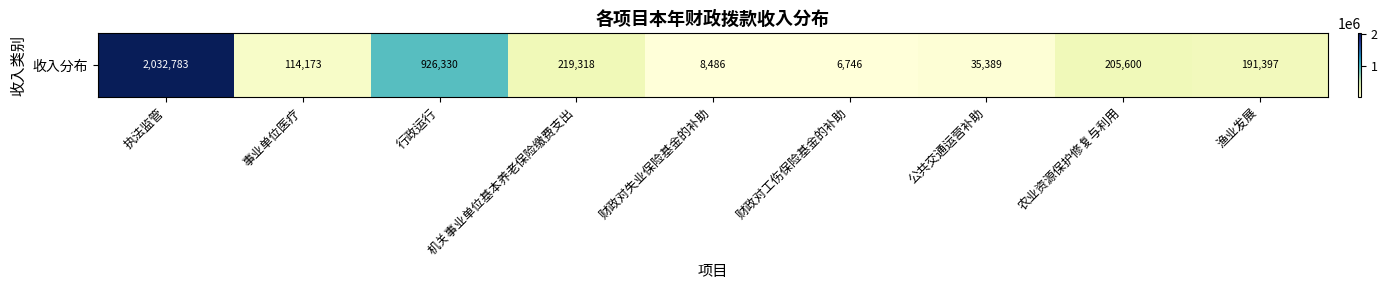

Is it true that the value at 渔业发展 is 56153.0?

False